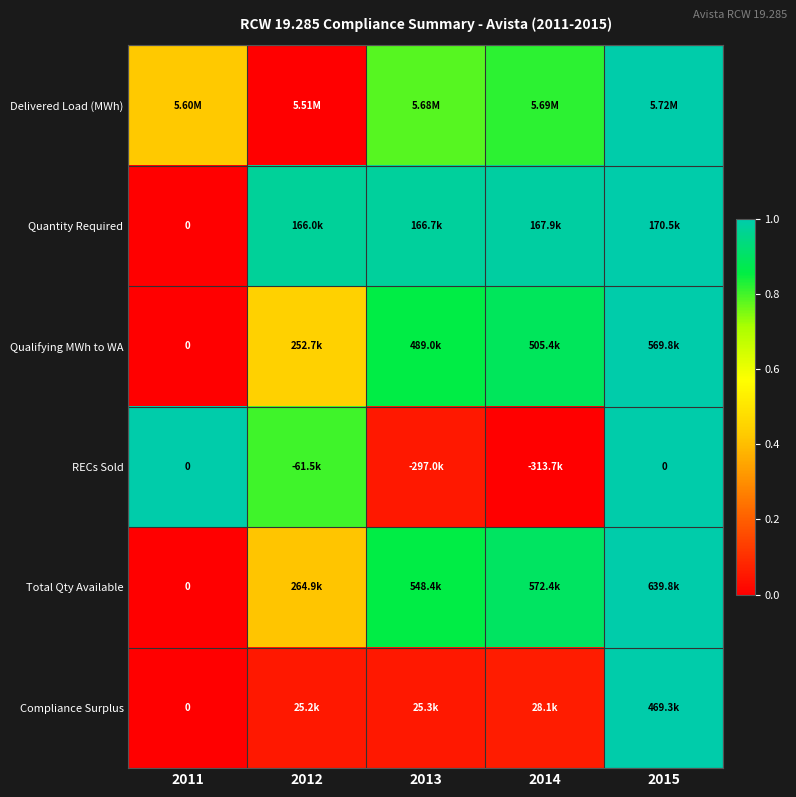

What is the difference between the highest and lowest values at 2013?

0.9